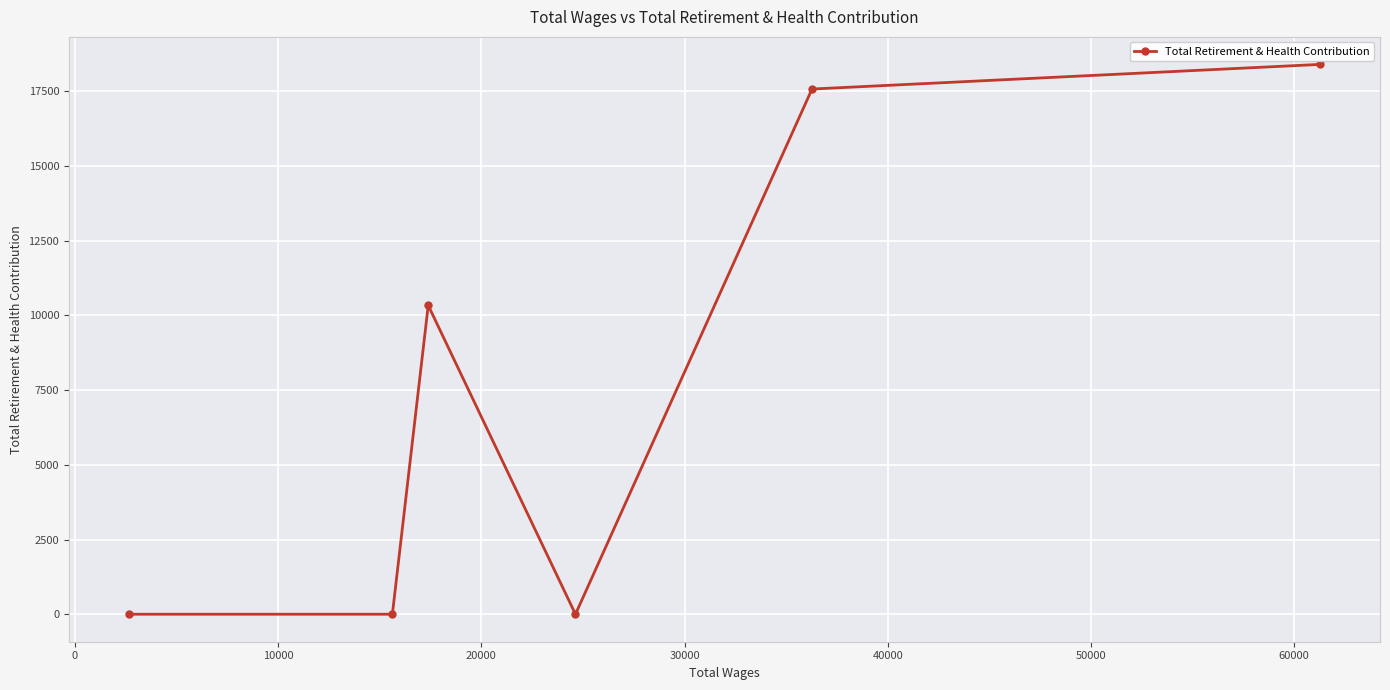

What is the maximum value shown in the chart?

18398